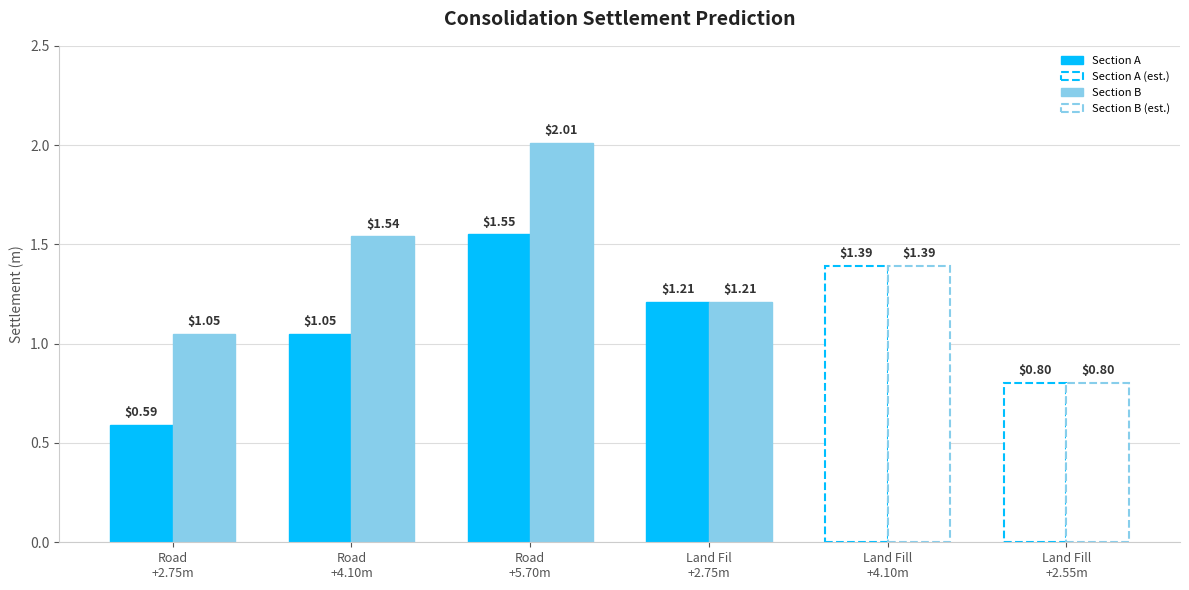

How many groups of bars are there?

6